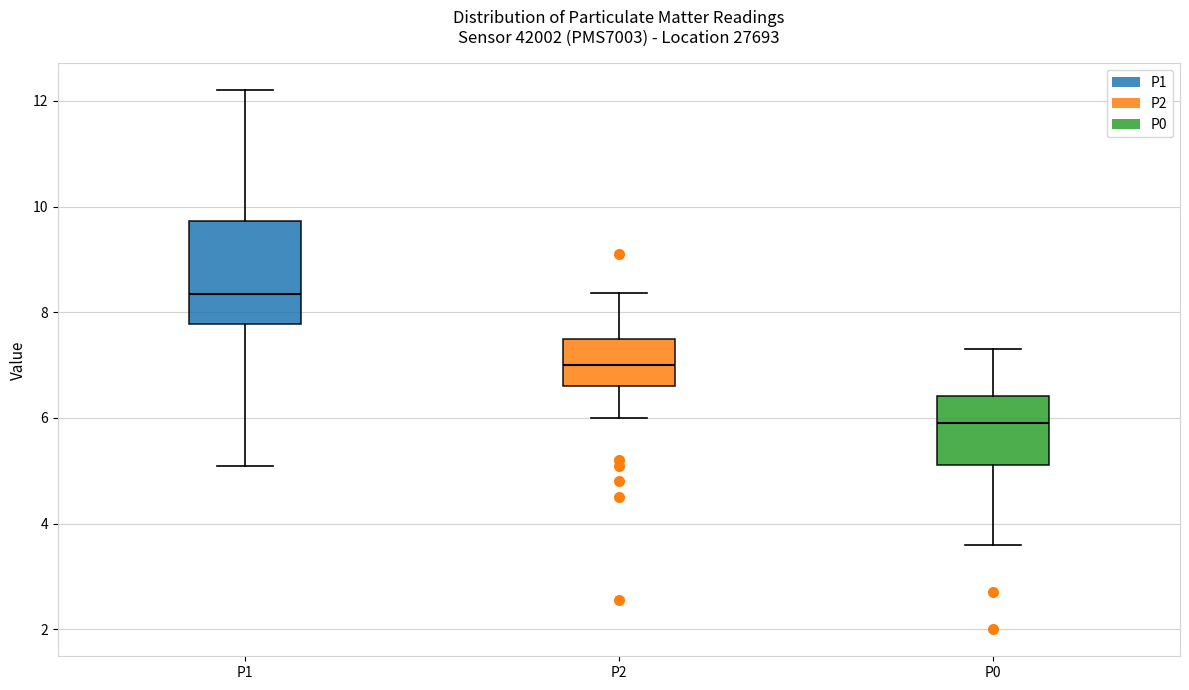

Which box has the lowest median line?

P0